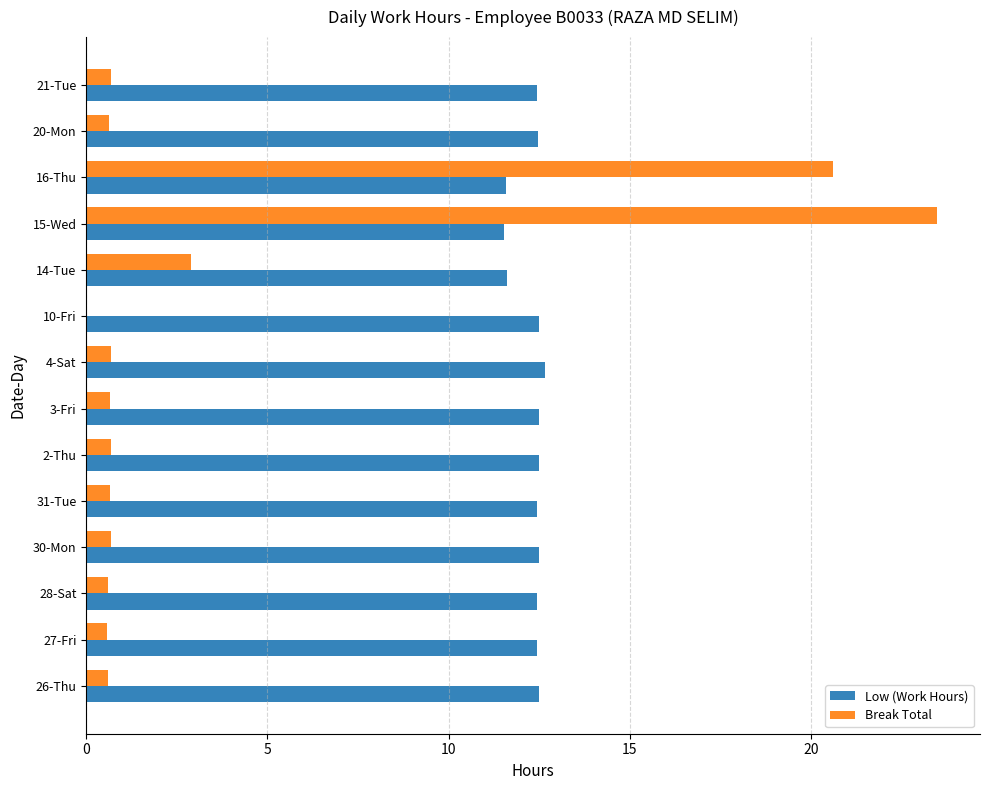

At which category is the sum across all series the highest?

15-Wed